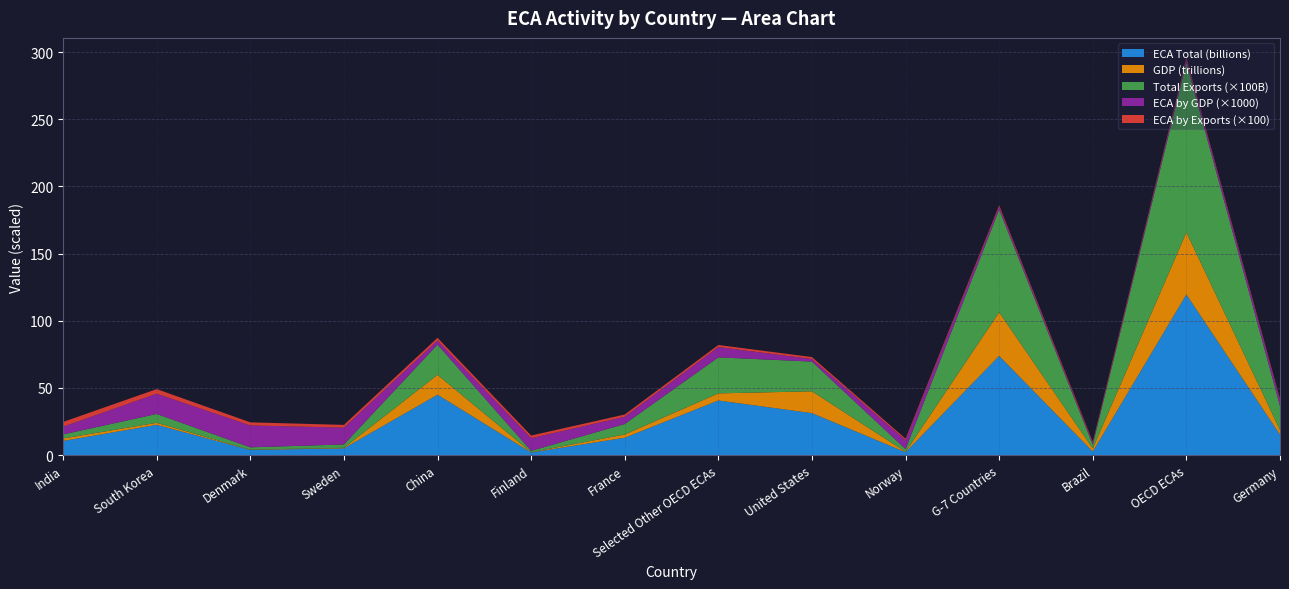

Which category has the highest value in the ECA Total (billions) series?

OECD ECAs